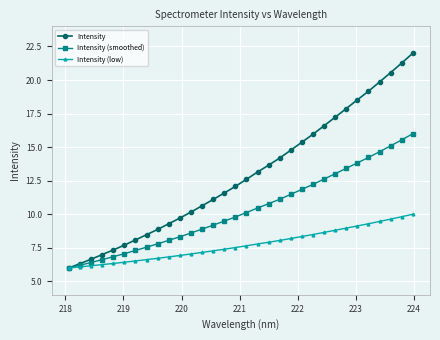

List the series in order of their peak value, highest first.

Intensity, Intensity (smoothed), Intensity (low)